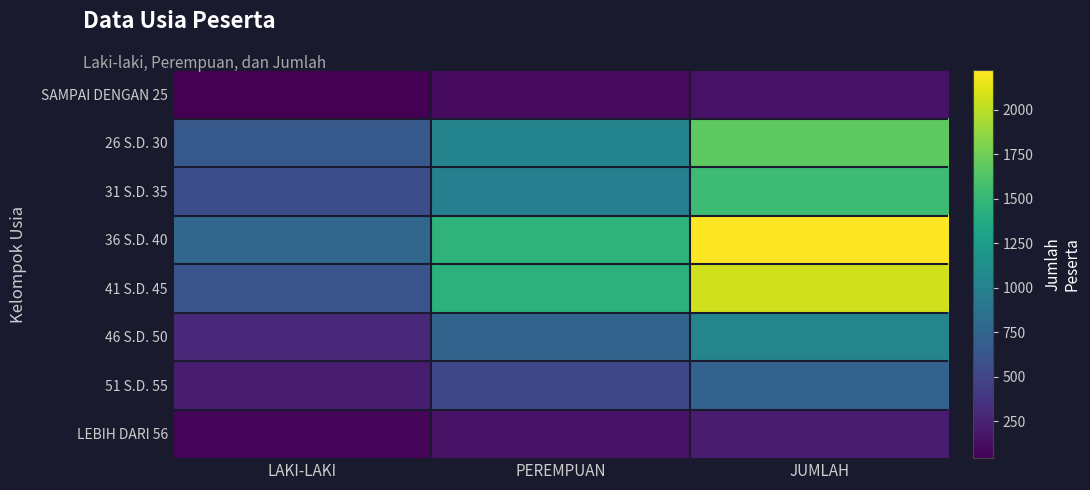

Reading left to right, transcribe all the data shown in this chart.

SAMPAI DENGAN 25: LAKI-LAKI=44	PEREMPUAN=104	JUMLAH=148
26 S.D. 30: LAKI-LAKI=652	PEREMPUAN=1028	JUMLAH=1680
31 S.D. 35: LAKI-LAKI=561	PEREMPUAN=981	JUMLAH=1542
36 S.D. 40: LAKI-LAKI=765	PEREMPUAN=1459	JUMLAH=2224
41 S.D. 45: LAKI-LAKI=623	PEREMPUAN=1446	JUMLAH=2069
46 S.D. 50: LAKI-LAKI=295	PEREMPUAN=741	JUMLAH=1036
51 S.D. 55: LAKI-LAKI=216	PEREMPUAN=511	JUMLAH=727
LEBIH DARI 56: LAKI-LAKI=73	PEREMPUAN=149	JUMLAH=222